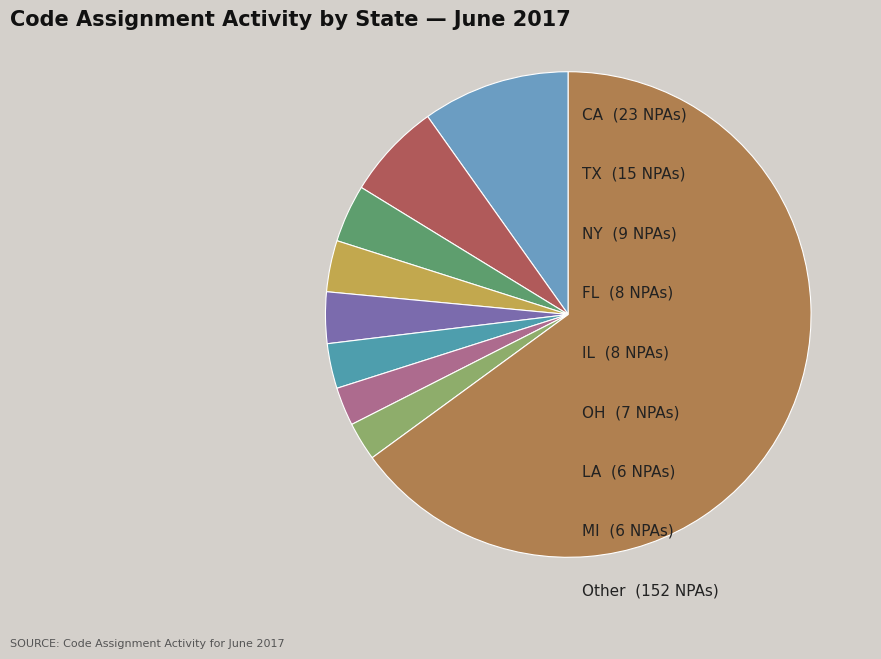

How many slices are in this pie chart?

9